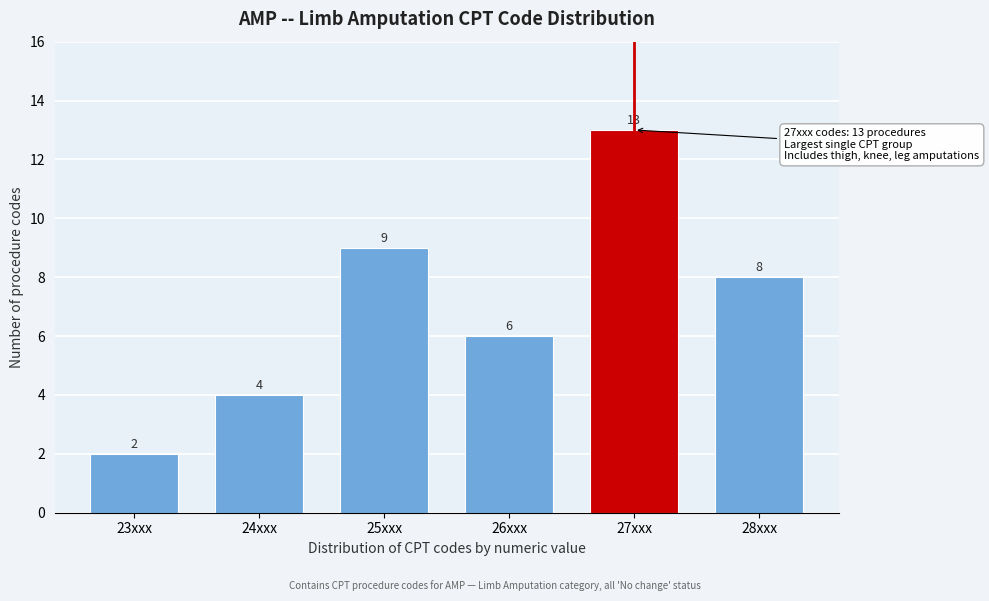

Reading left to right, transcribe all the data shown in this chart.

2	4	9	6	13	8